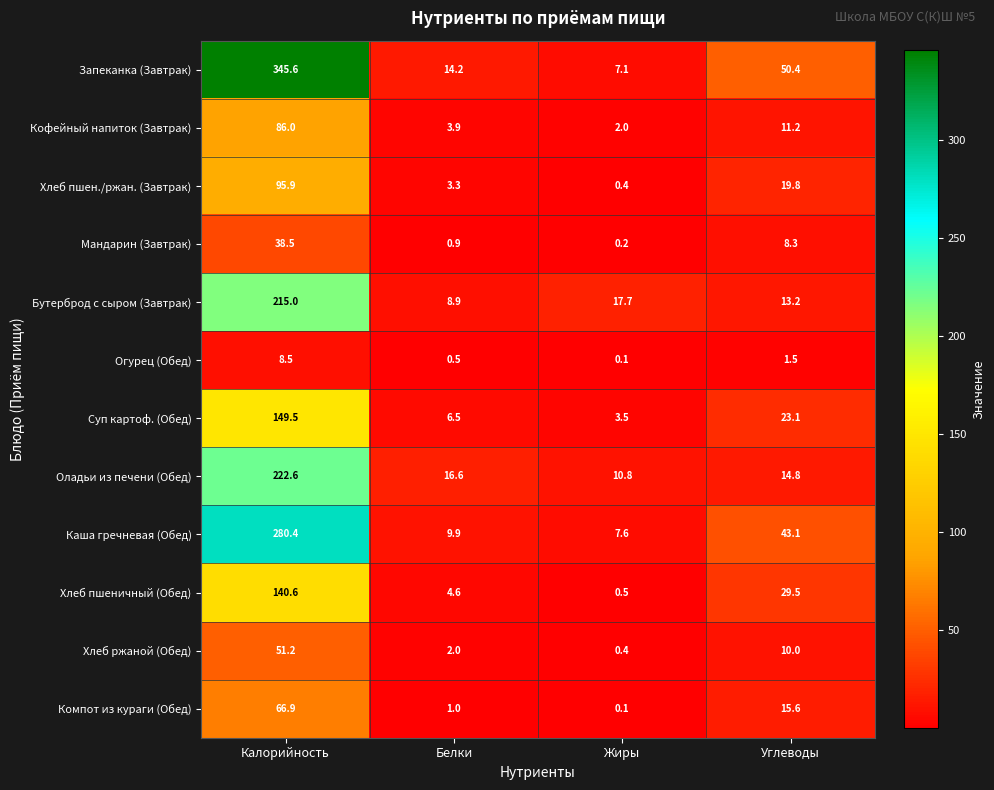

What is the total value across all series at Белки?

72.3